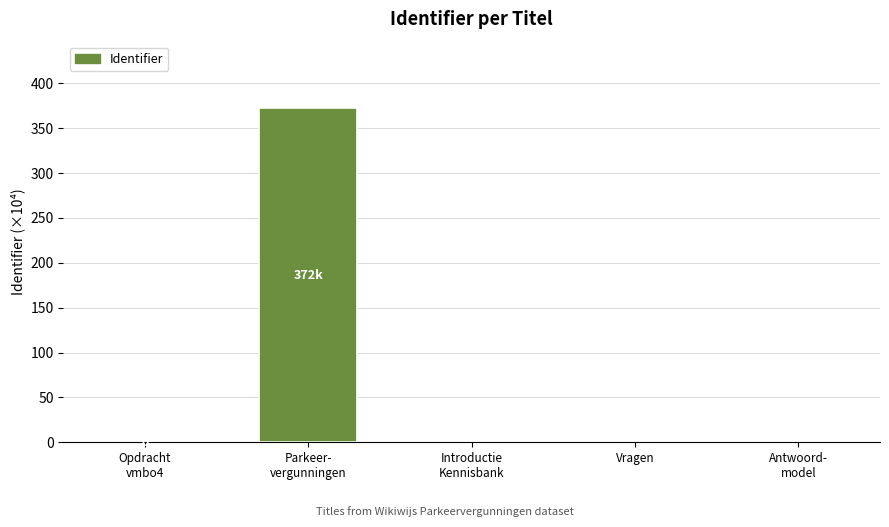

What is the difference between the maximum and second lowest values?

372.1